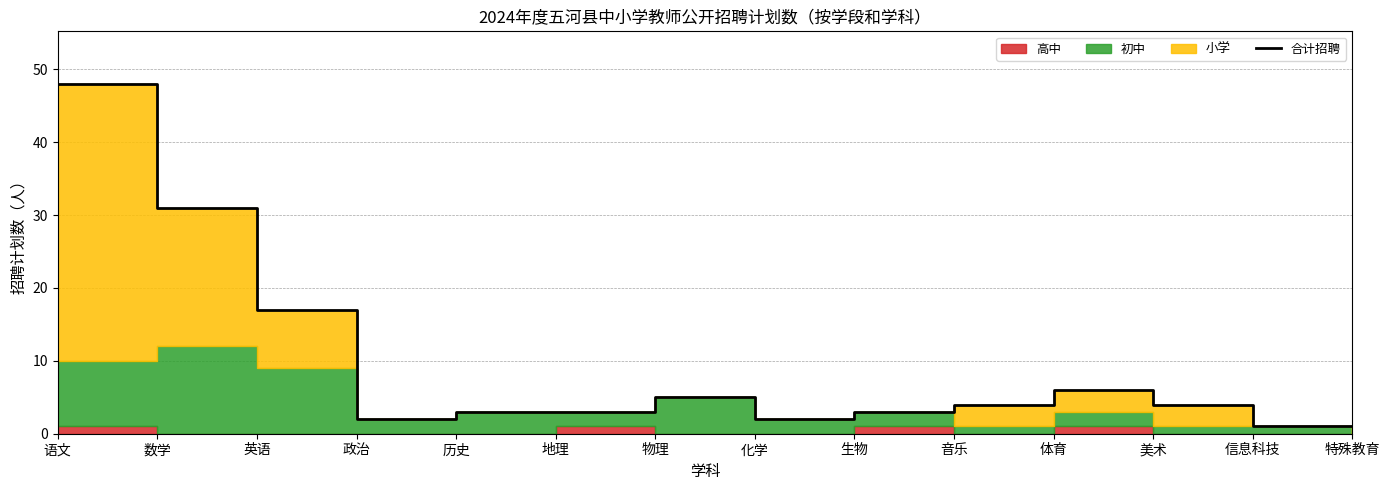

Reading left to right, transcribe all the data shown in this chart.

语文=48	数学=31	英语=17	政治=2	历史=3	地理=3	物理=5	化学=2	生物=3	音乐=4	体育=6	美术=4	信息科技=1	特殊教育=1